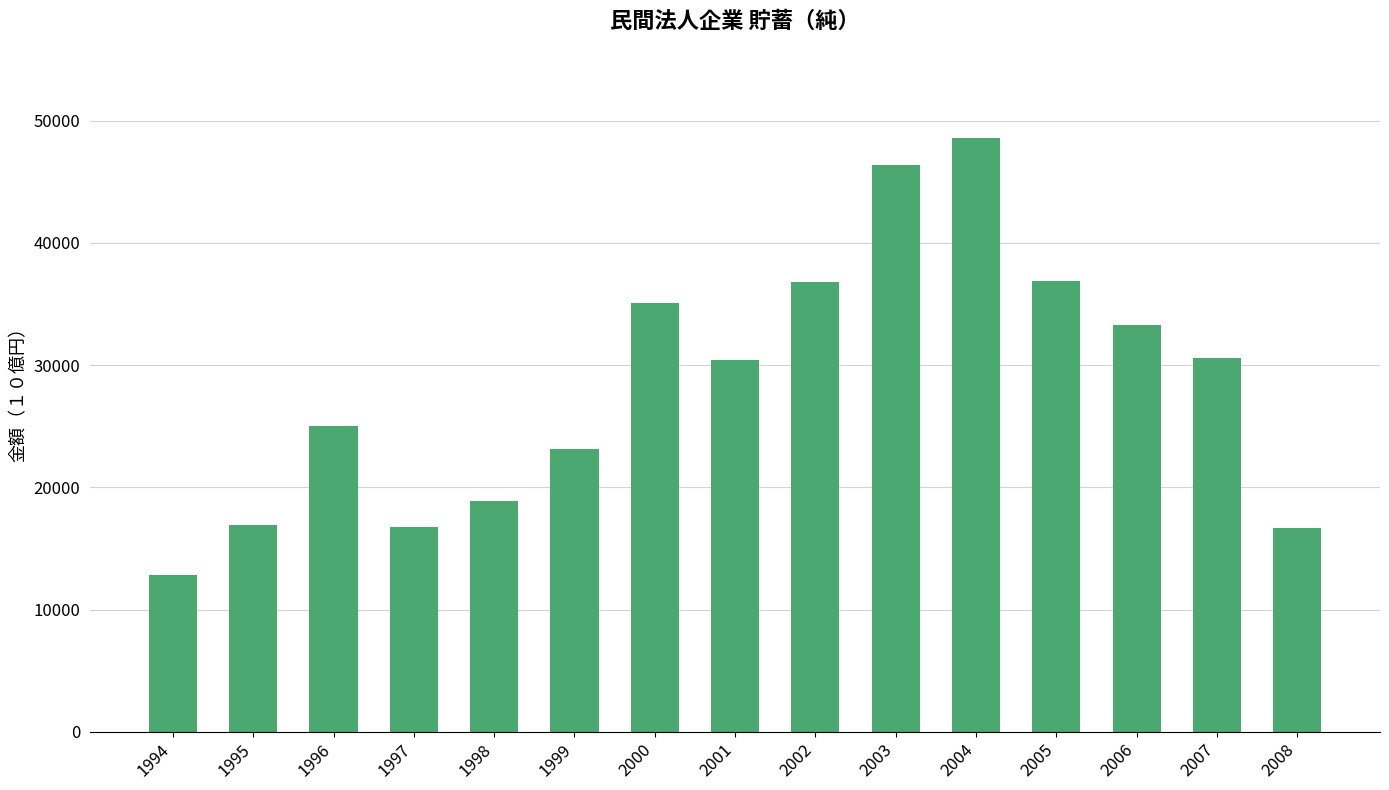

Which category has the highest value across all series?

2004